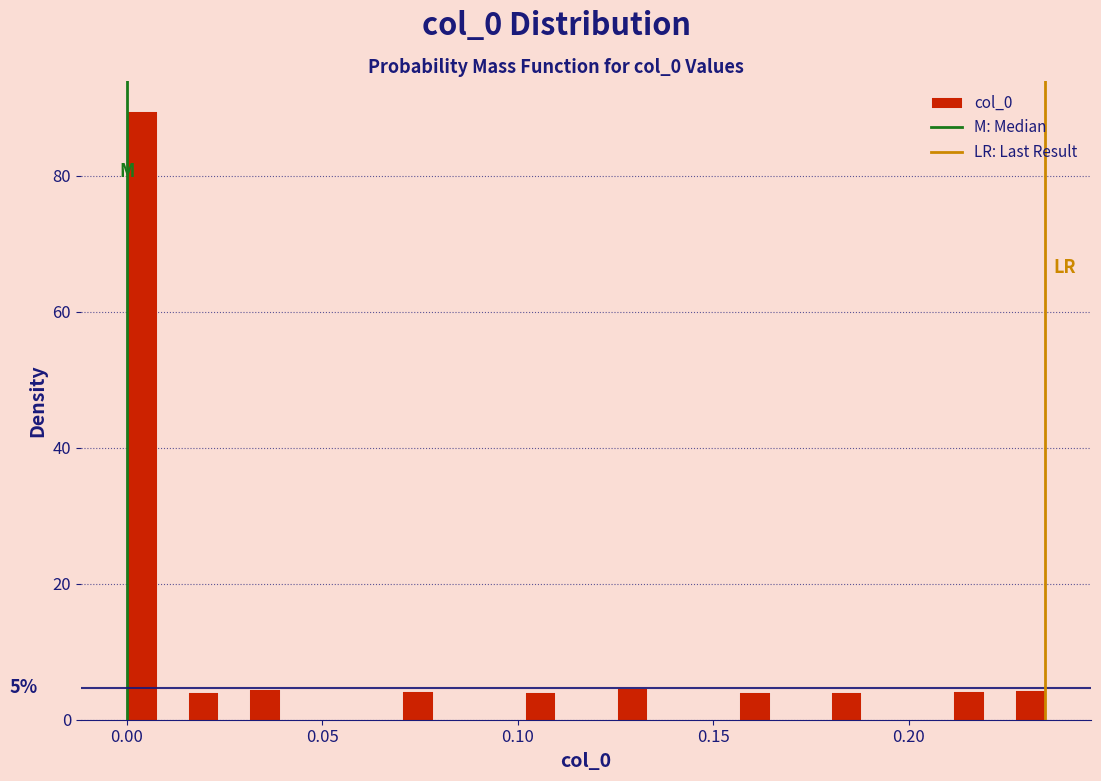

Read against the x-axis, roughly where is the centre of the tallest bar?

0.005